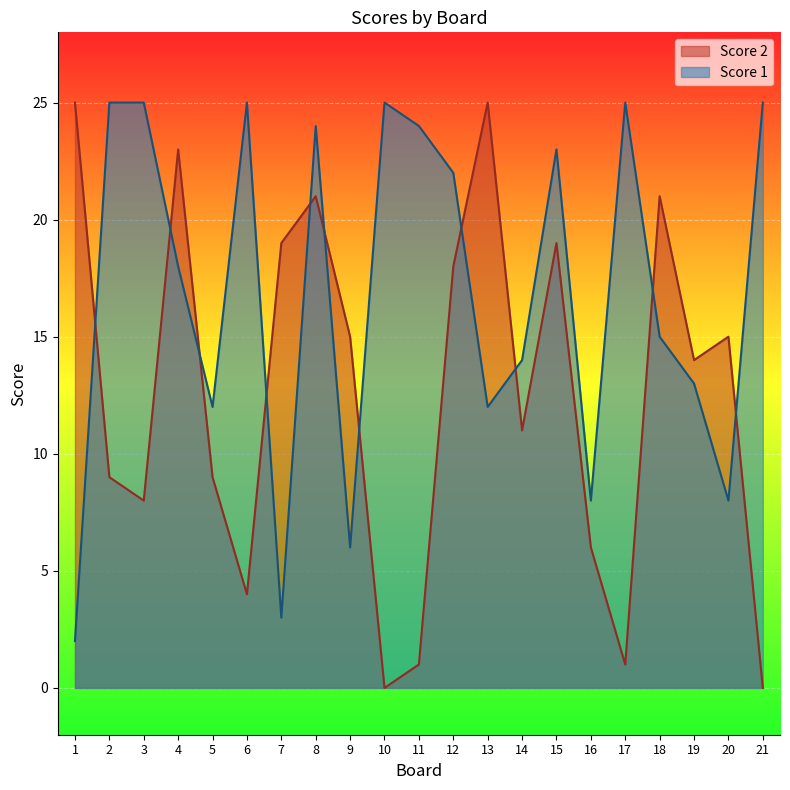

Rank the series at 15 from highest to lowest value.

Score 1, Score 2